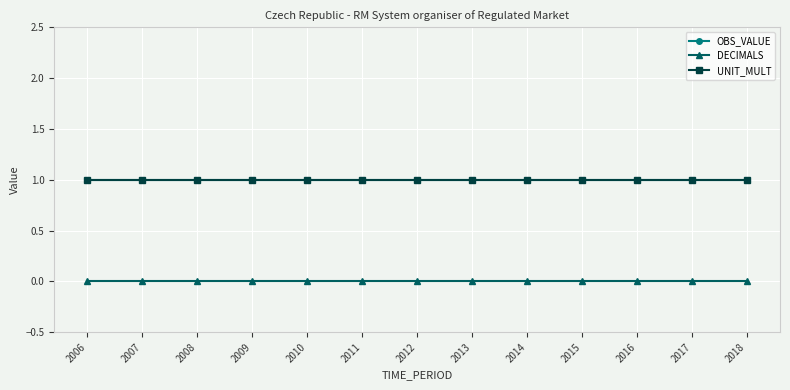

Does the chart have visible grid lines?

Yes